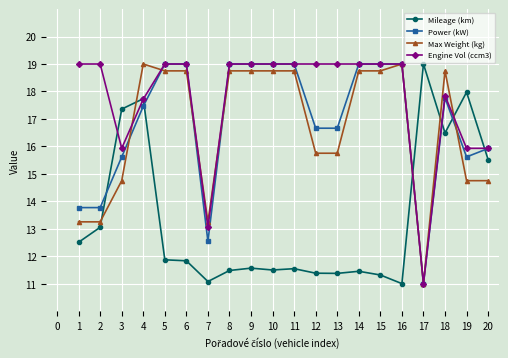

True or false: Max Weight (kg) has a value of 18.8 at 5.

True